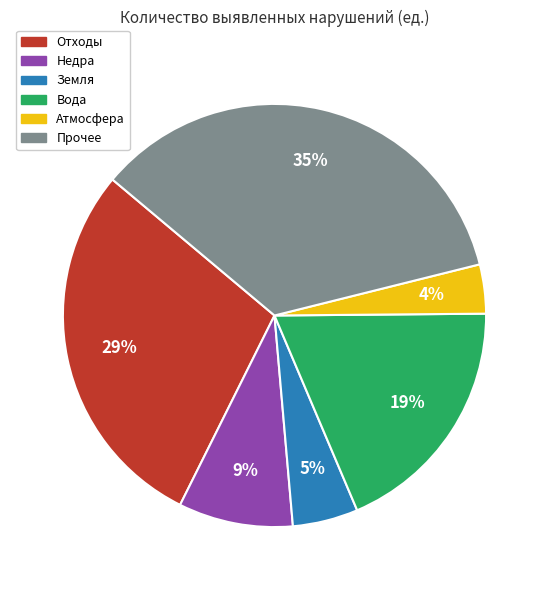

Is the sum of Прочее and Вода greater than half?

Yes